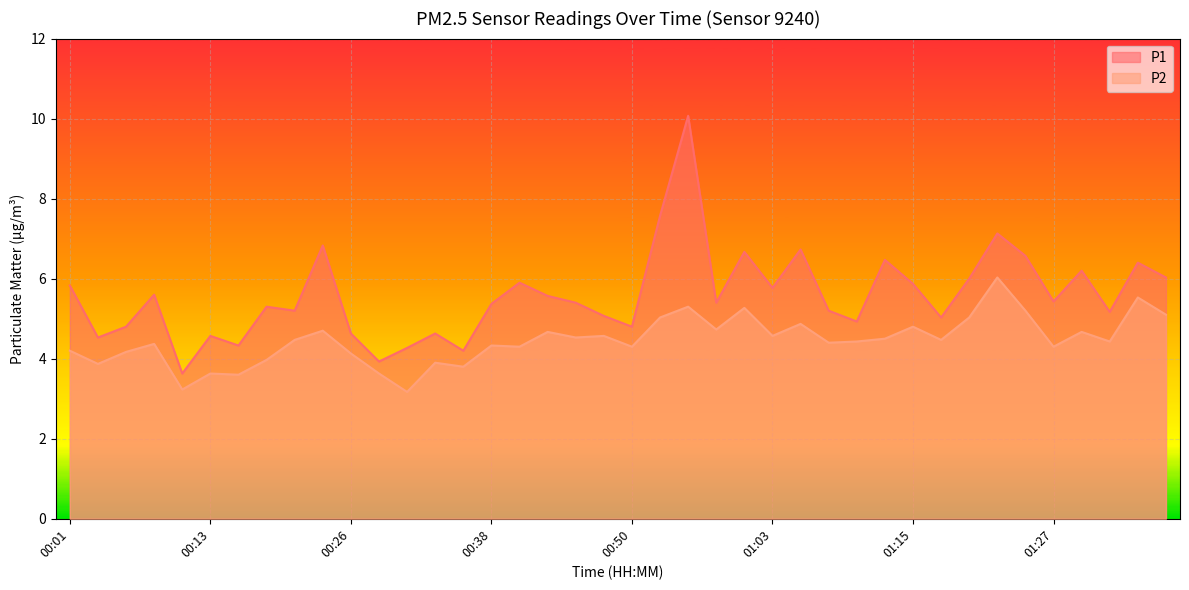

How many data points in P2 are above 4?

31